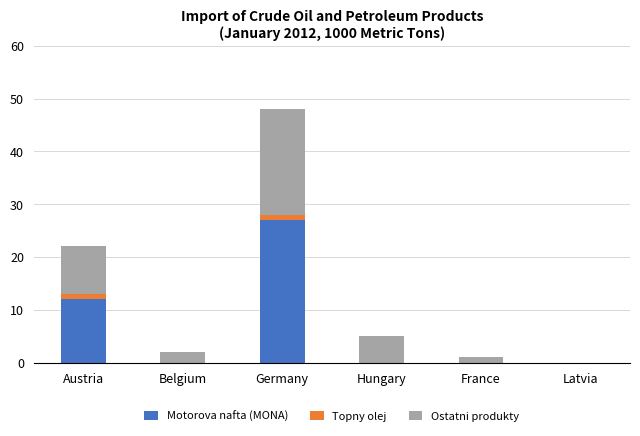

At which category is the sum across all series the highest?

Germany